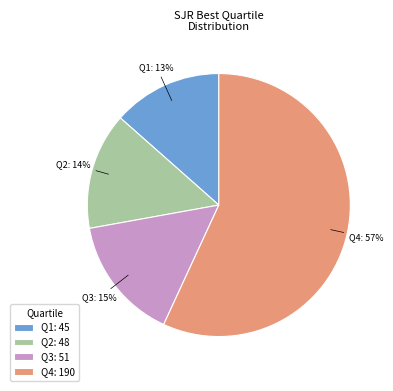

Combined, do Q3 and Q4 account for over 50%?

Yes